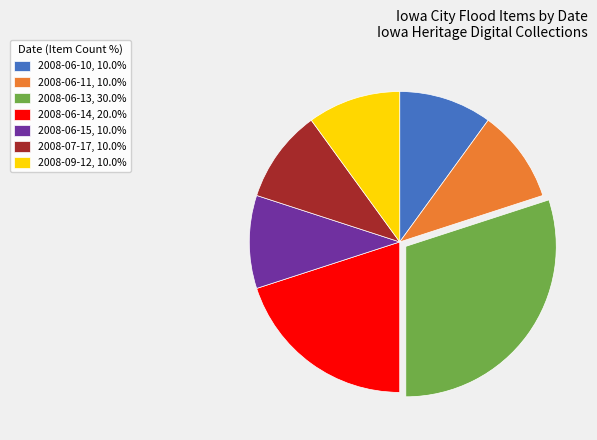

Which slice is the largest?

2008-06-13